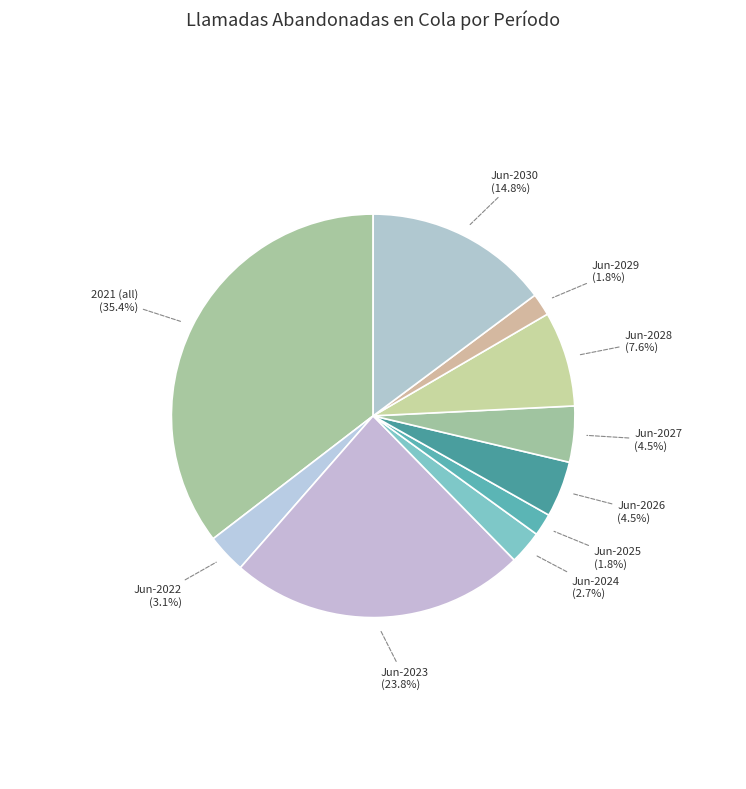

How many segments does this pie chart have?

10